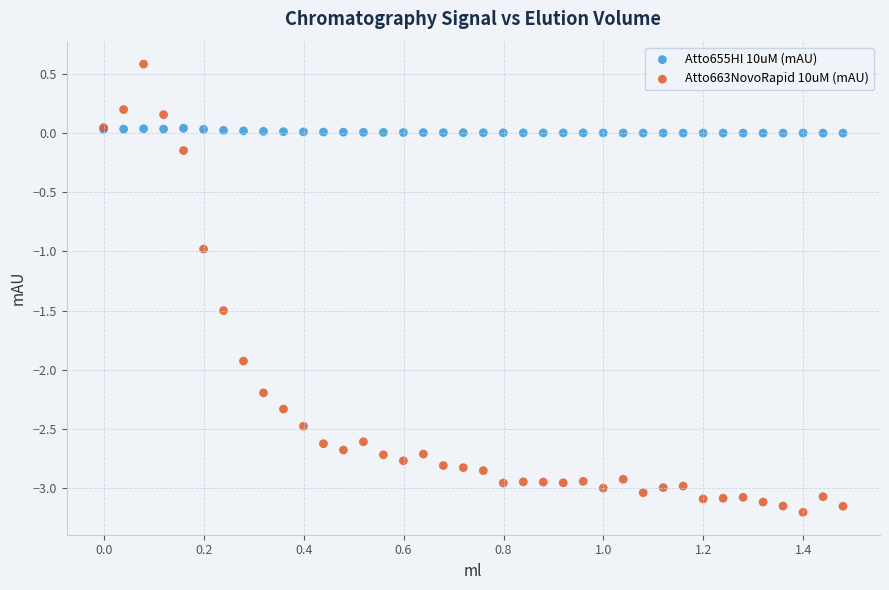

Which series contains the highest Y value?

Atto663NovoRapid 10uM (mAU)